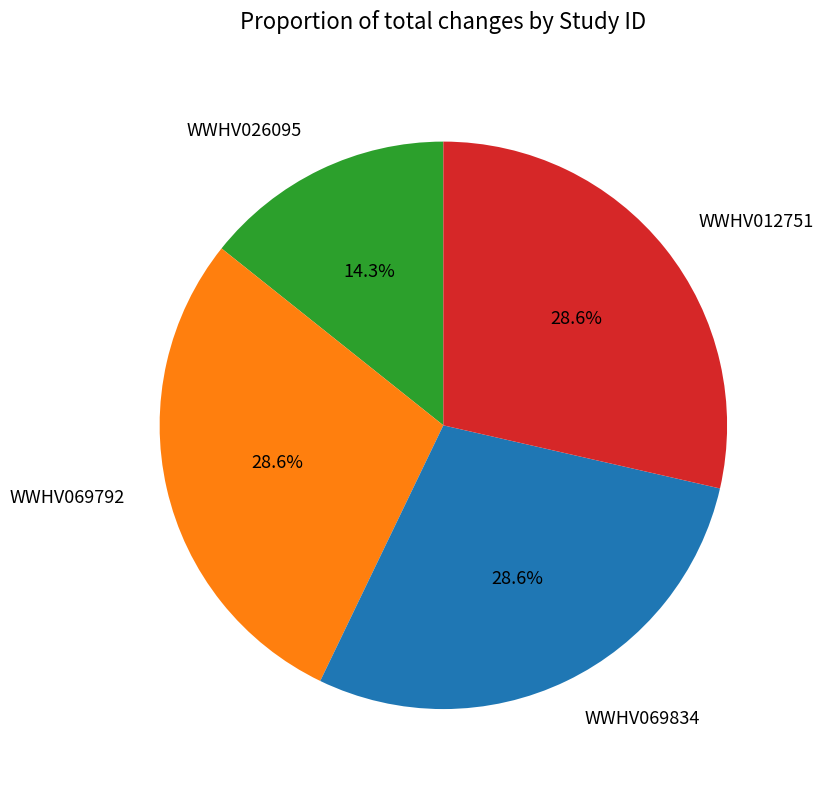

To the nearest percent, what is the average slice percentage?

25%